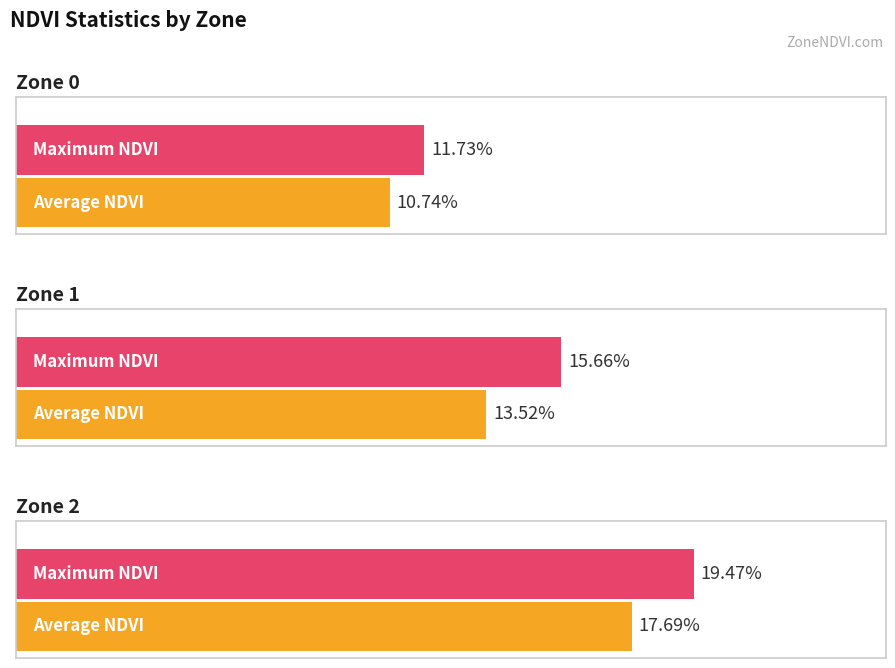

What is the approximate value of Maximum NDVI at Zone 0?

0.1